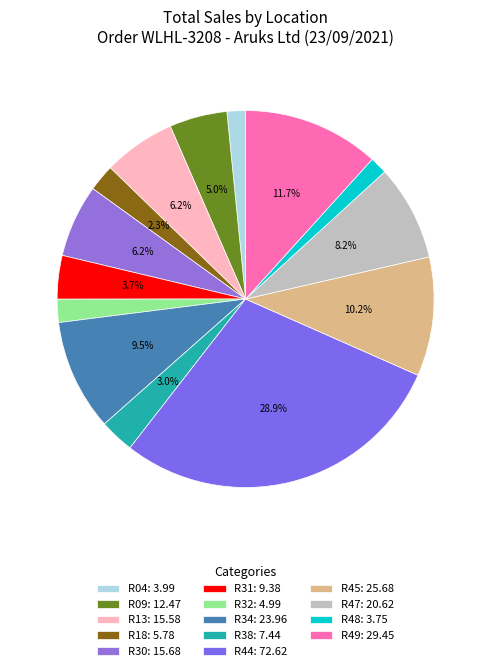

How many segments does this pie chart have?

14